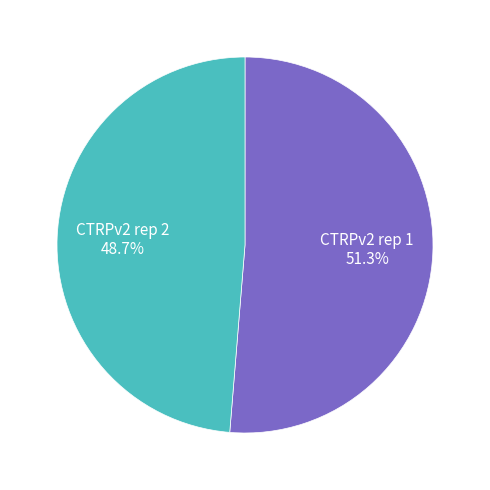

Between CTRPv2 rep 1 and CTRPv2 rep 2, which is larger?

CTRPv2 rep 1